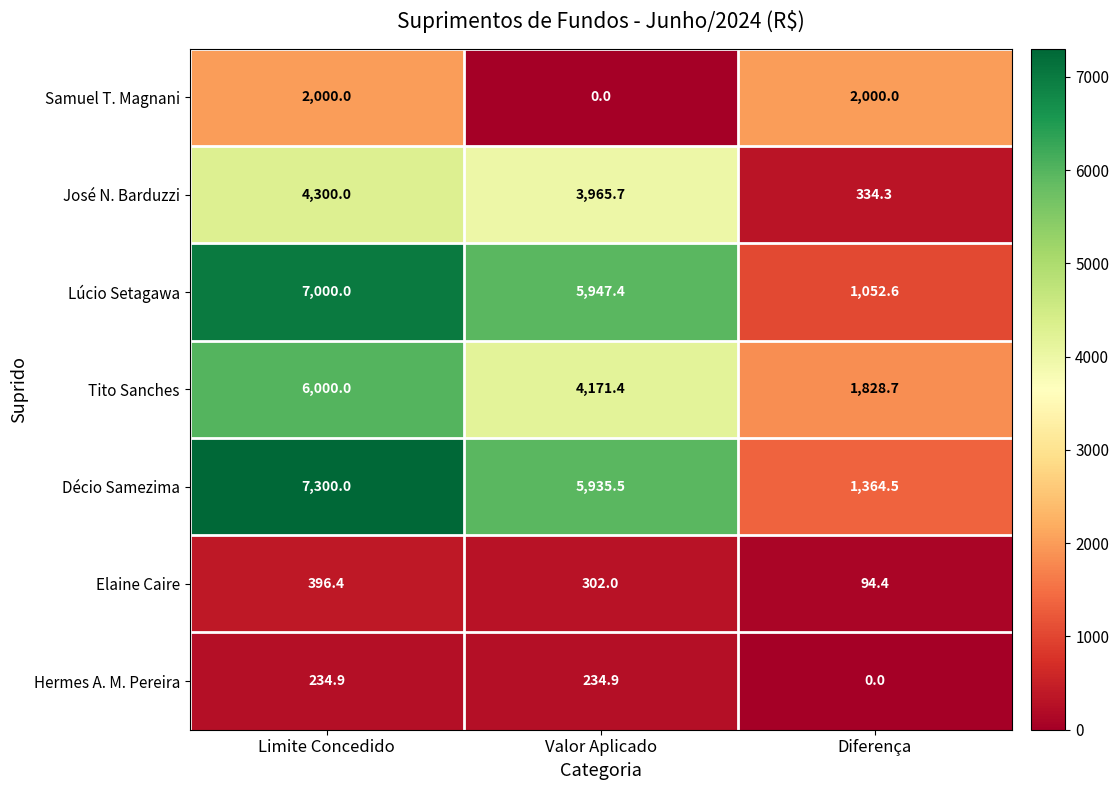

What is the sum of the José N. Barduzzi values at Valor Aplicado and Limite Concedido?

8265.7